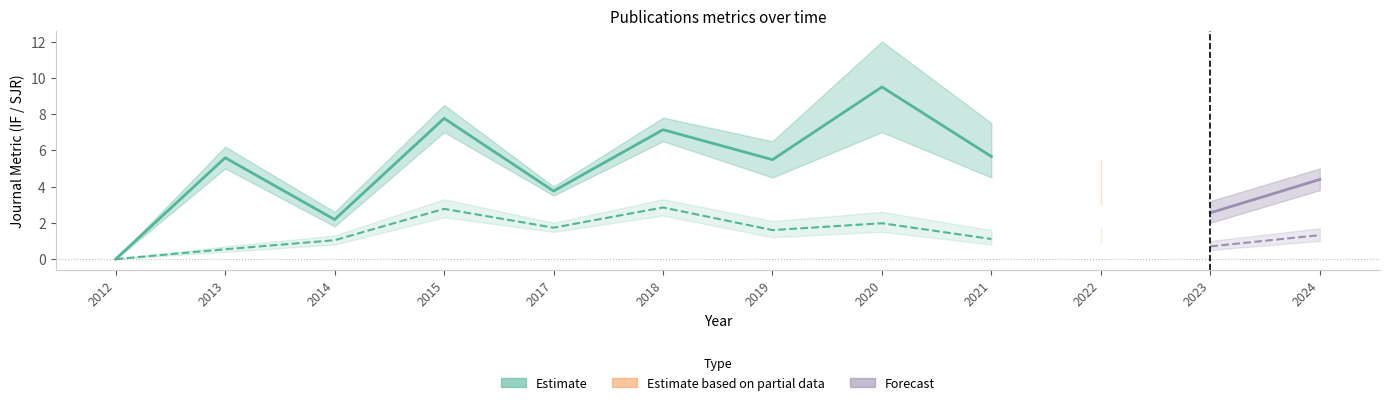

The value of SJR_lo at 2012 is 0.0. True or false?

True